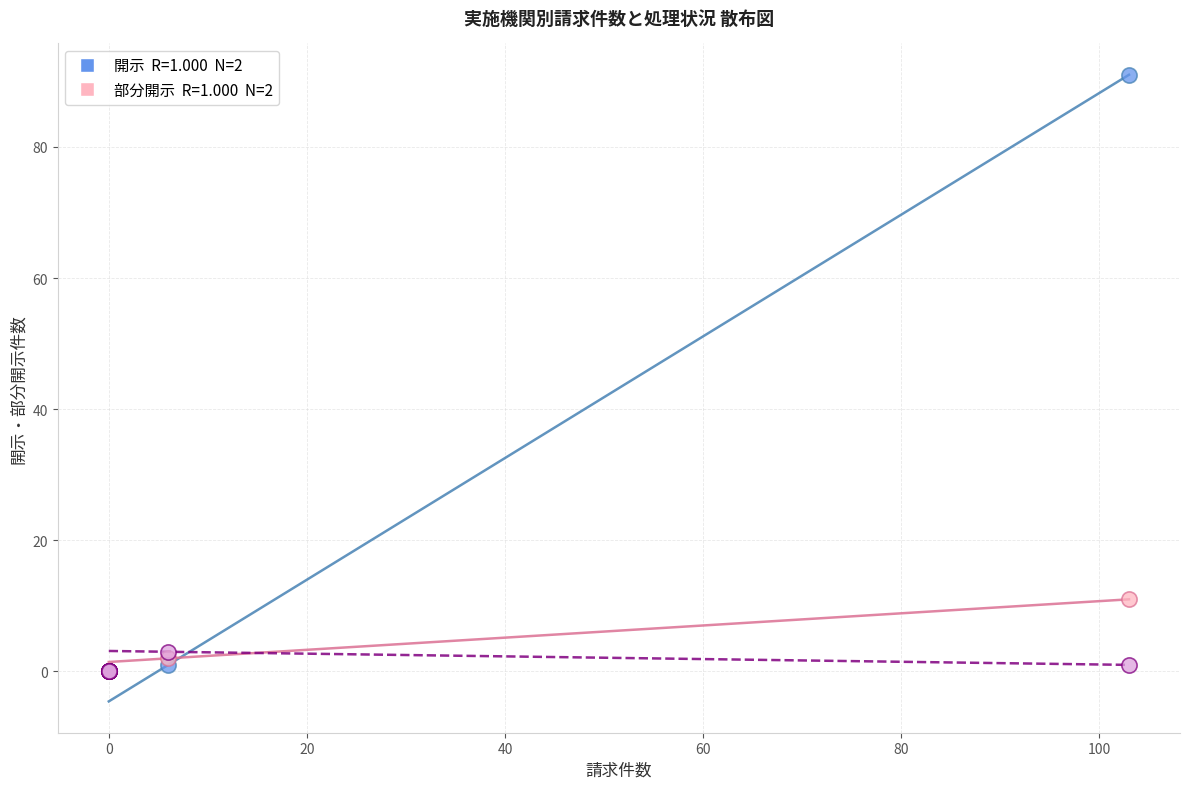

Across all series, what Y value is closest to 45?

11